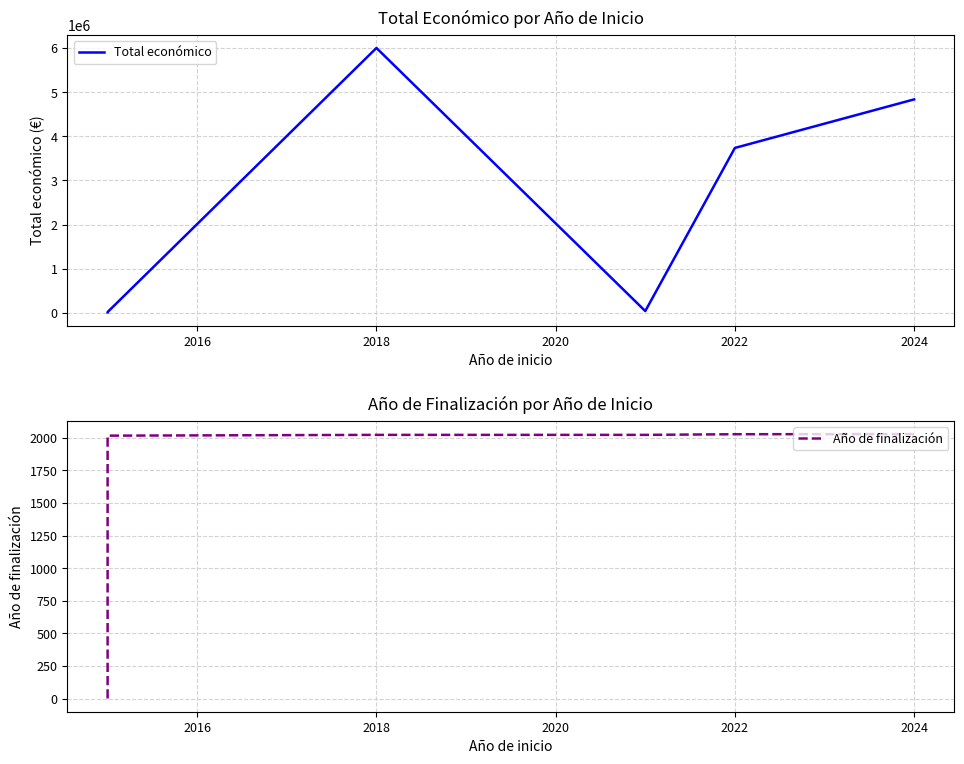

Reading left to right, extract all data points from this chart.

Total económico: 12250	19950	6000000	42452	3736434	4835796
Año de finalización: 0	2016	2022	2022	2027	2028